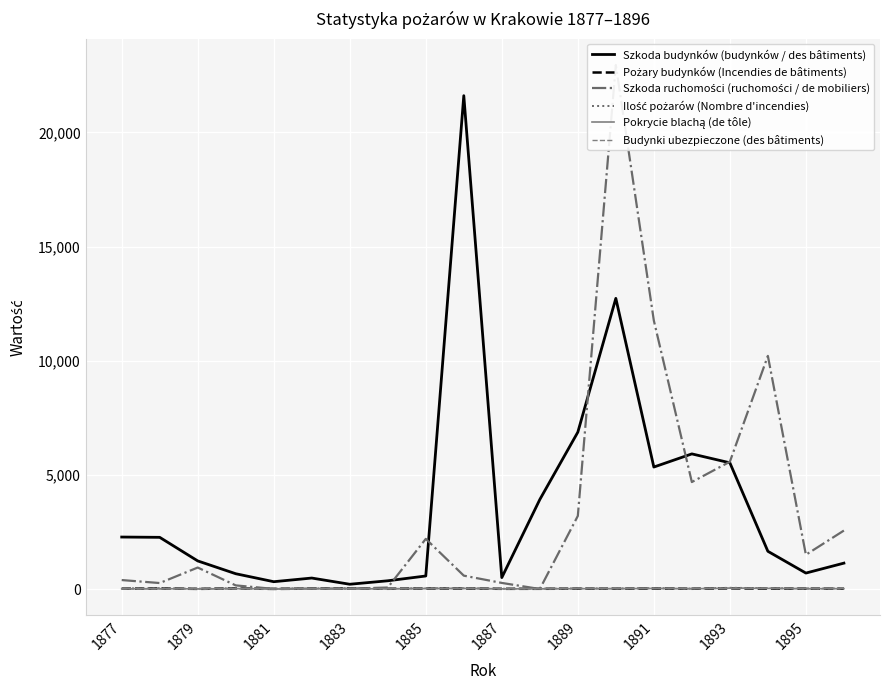

How many values in the Budynki ubezpieczone (des bâtiments) series exceed 15?

9